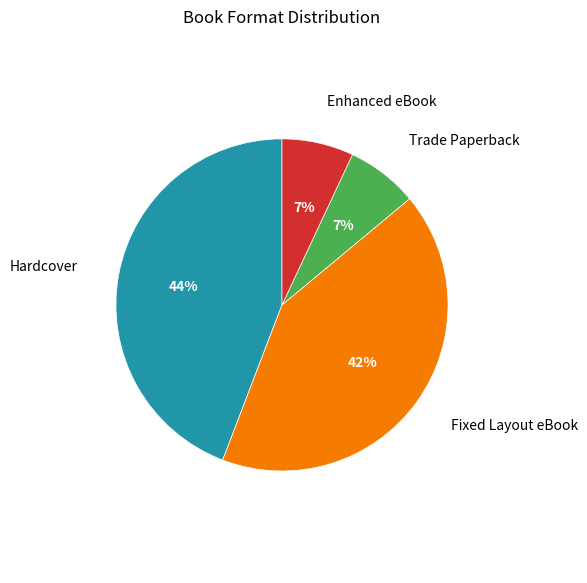

To the nearest percent, what is the average slice percentage?

25%